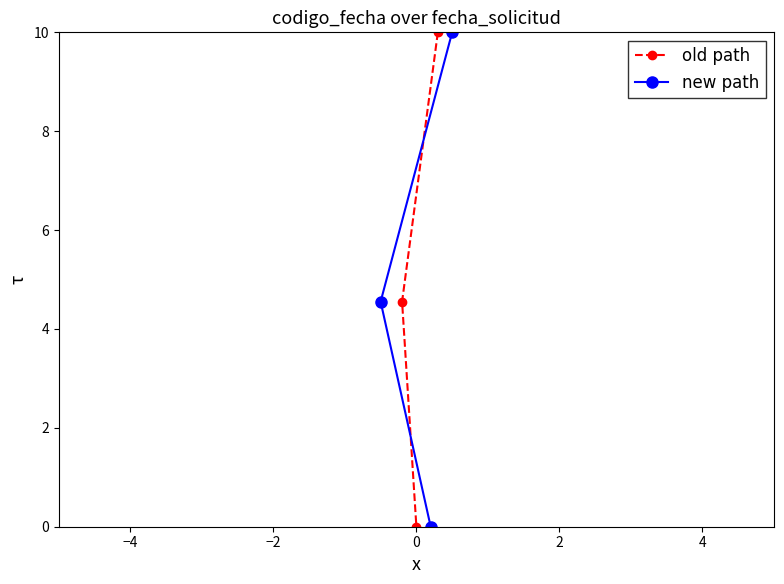

What is the highest value of the old path series?

10.0